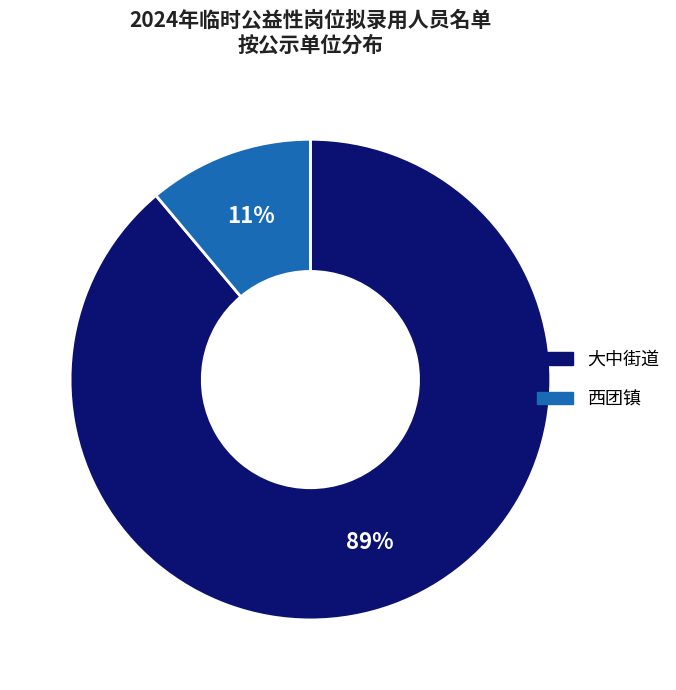

To the nearest percent, what is the average slice percentage?

50%